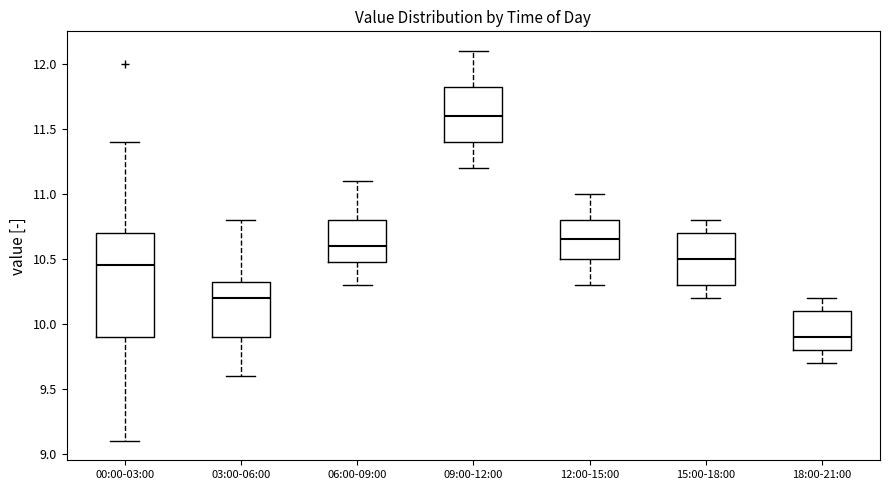

Reading left to right, transcribe this box plot: for each box, give where its median line is, the range the box spans, and where its two whiskers end, as read against the y-axis. The values are not printed on the chart, so give them approximately, as read against the axis.

00:00-03:00: median 10.45, box 9.90 to 10.70, whiskers 9.10 to 11.40
03:00-06:00: median 10.20, box 9.90 to 10.35, whiskers 9.60 to 10.80
06:00-09:00: median 10.60, box 10.50 to 10.80, whiskers 10.30 to 11.10
09:00-12:00: median 11.60, box 11.40 to 11.85, whiskers 11.20 to 12.10
12:00-15:00: median 10.65, box 10.50 to 10.80, whiskers 10.30 to 11.00
15:00-18:00: median 10.50, box 10.30 to 10.70, whiskers 10.20 to 10.80
18:00-21:00: median 9.90, box 9.80 to 10.10, whiskers 9.70 to 10.20